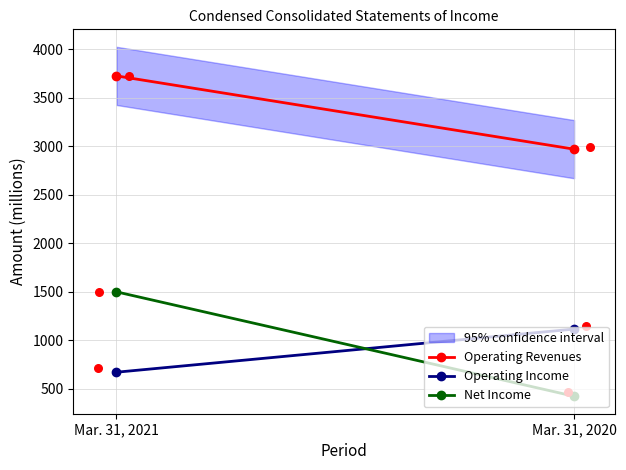

Which series reaches the maximum Y coordinate?

Operating Revenues